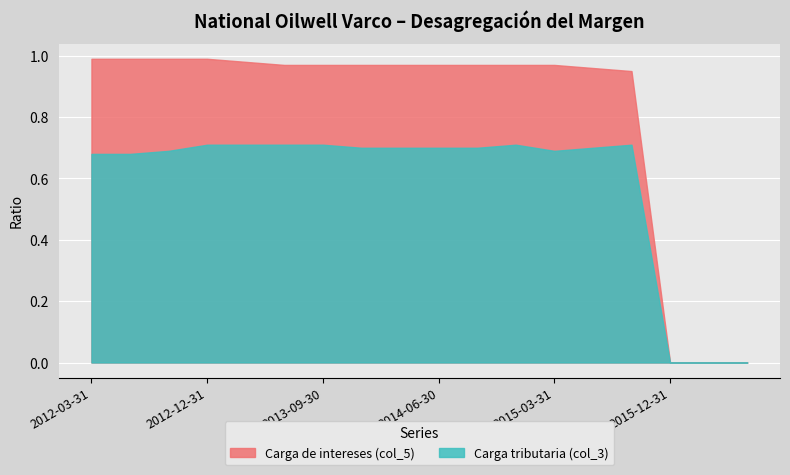

Which series has the widest spread of values?

Carga de intereses (col_5)